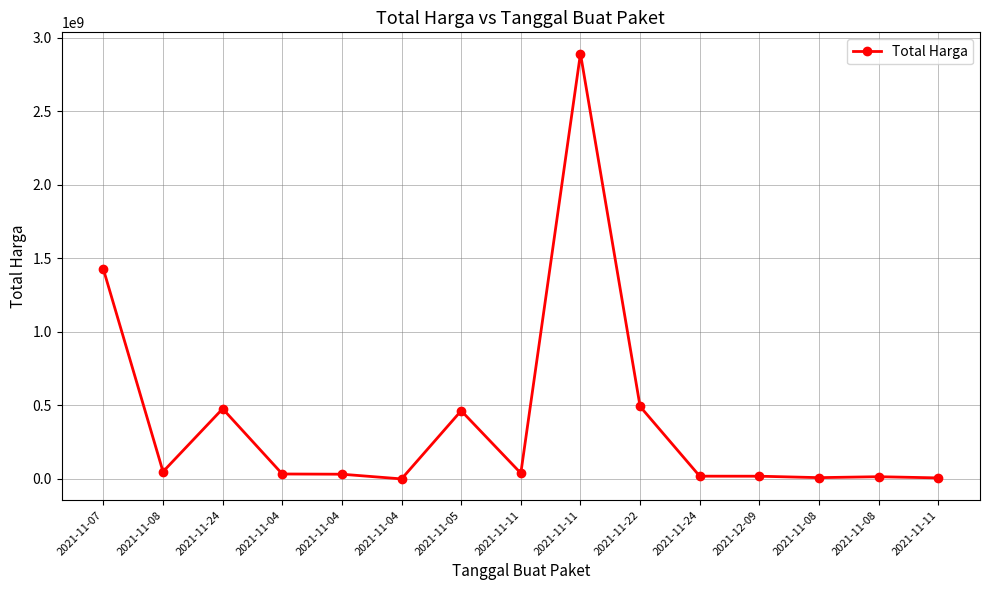

How many lines are shown in the chart?

1